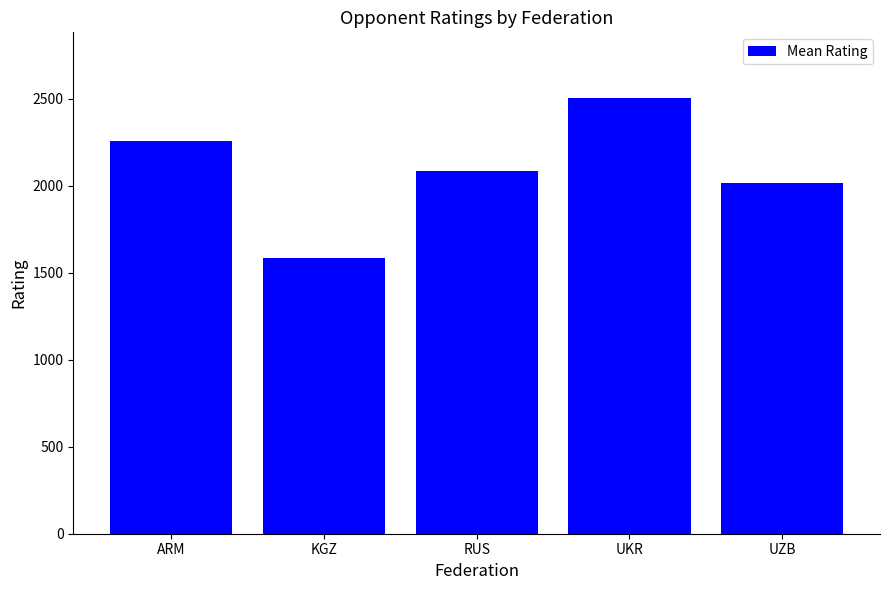

What is the difference between the maximum and minimum values?

922.0